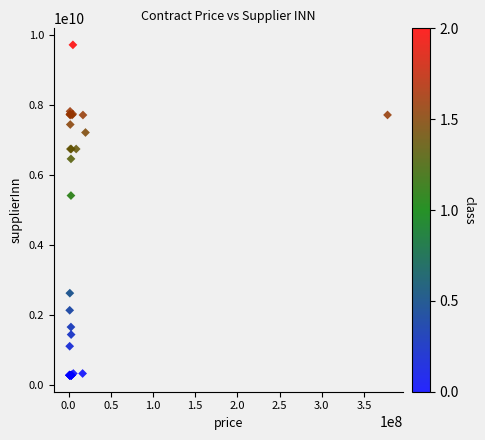

What Y value in the scatter plot is closest to 4990018670?

5403101280